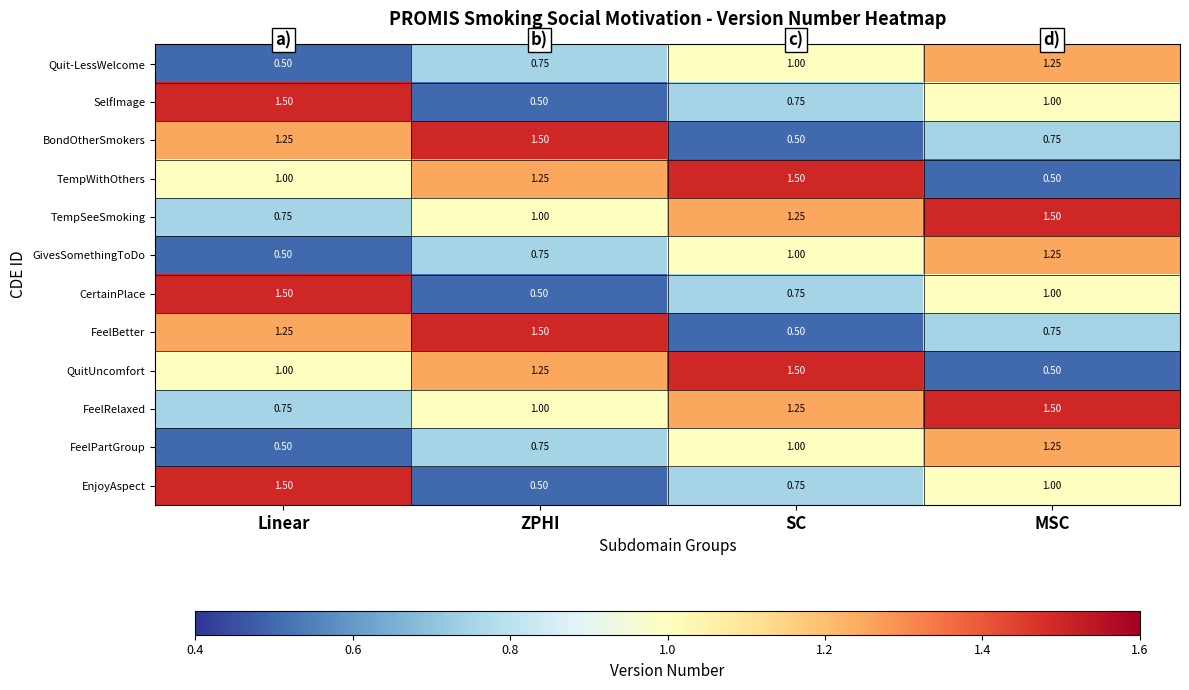

How many categories are shown in the chart?

4